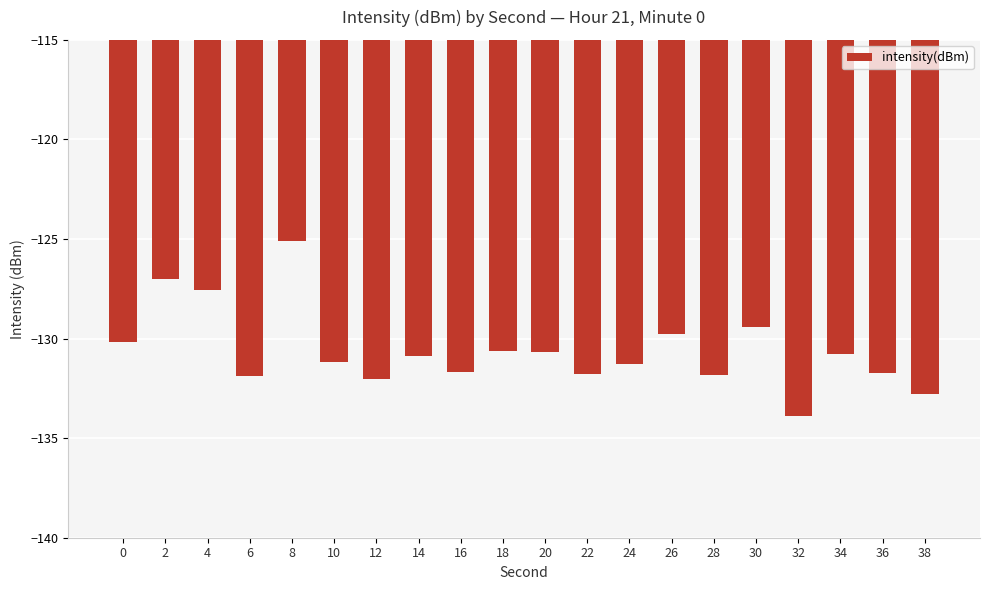

What is the sum of all values?

-2612.1